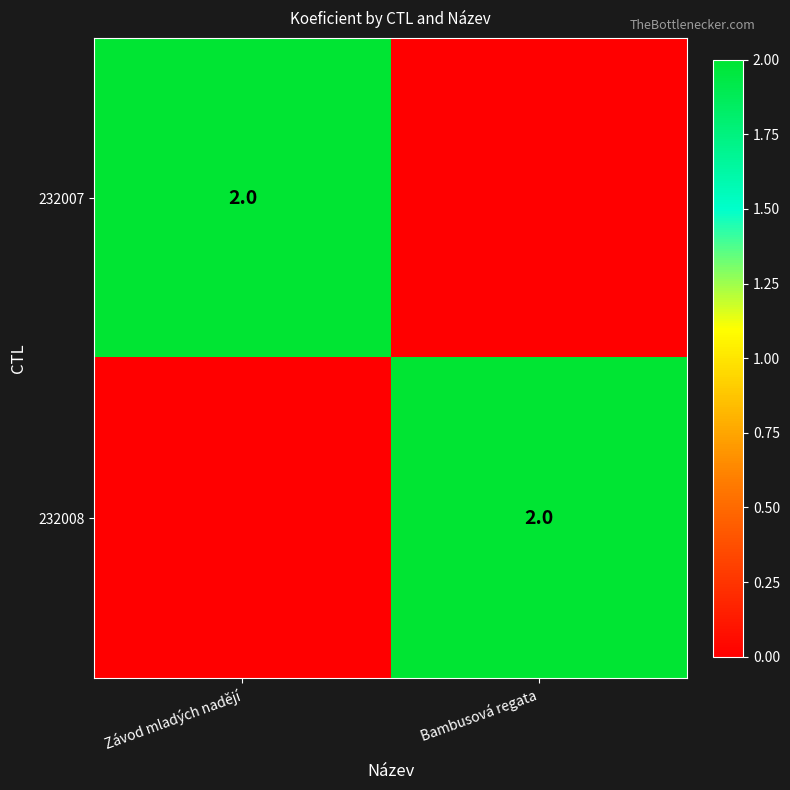

True or false: 232007 has a value of 3 at Závod mladých nadějí.

False